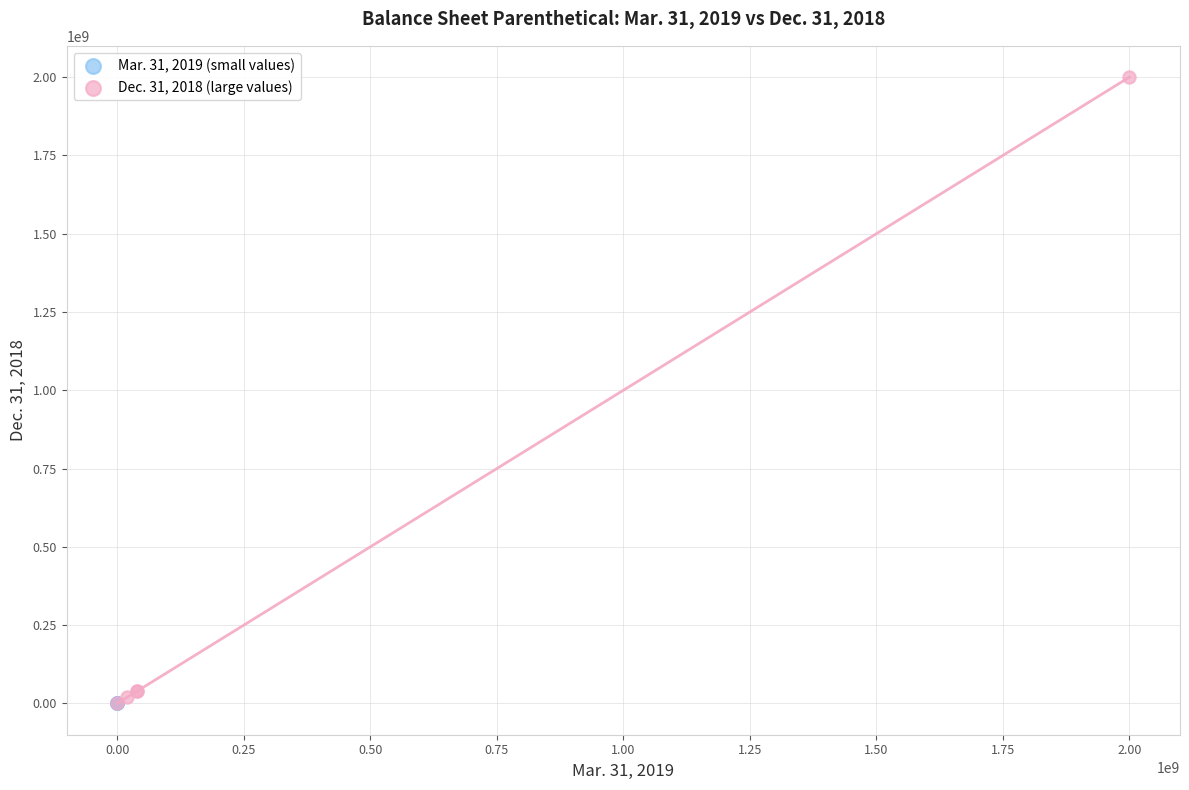

Which series has the widest spread of Y values?

Dec. 31, 2018 (large values)